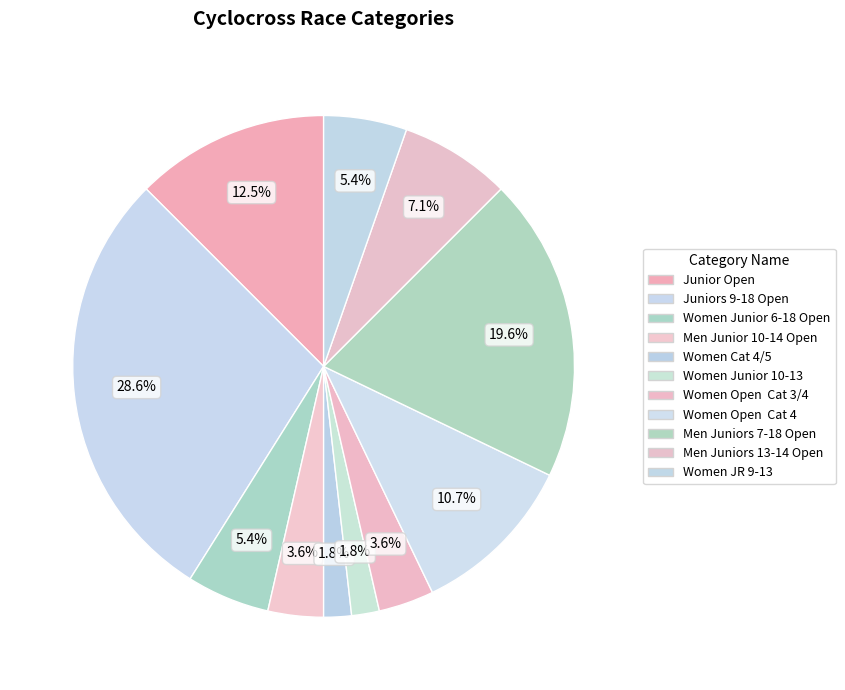

Is Men Juniors 7-18 Open the majority of the pie?

No